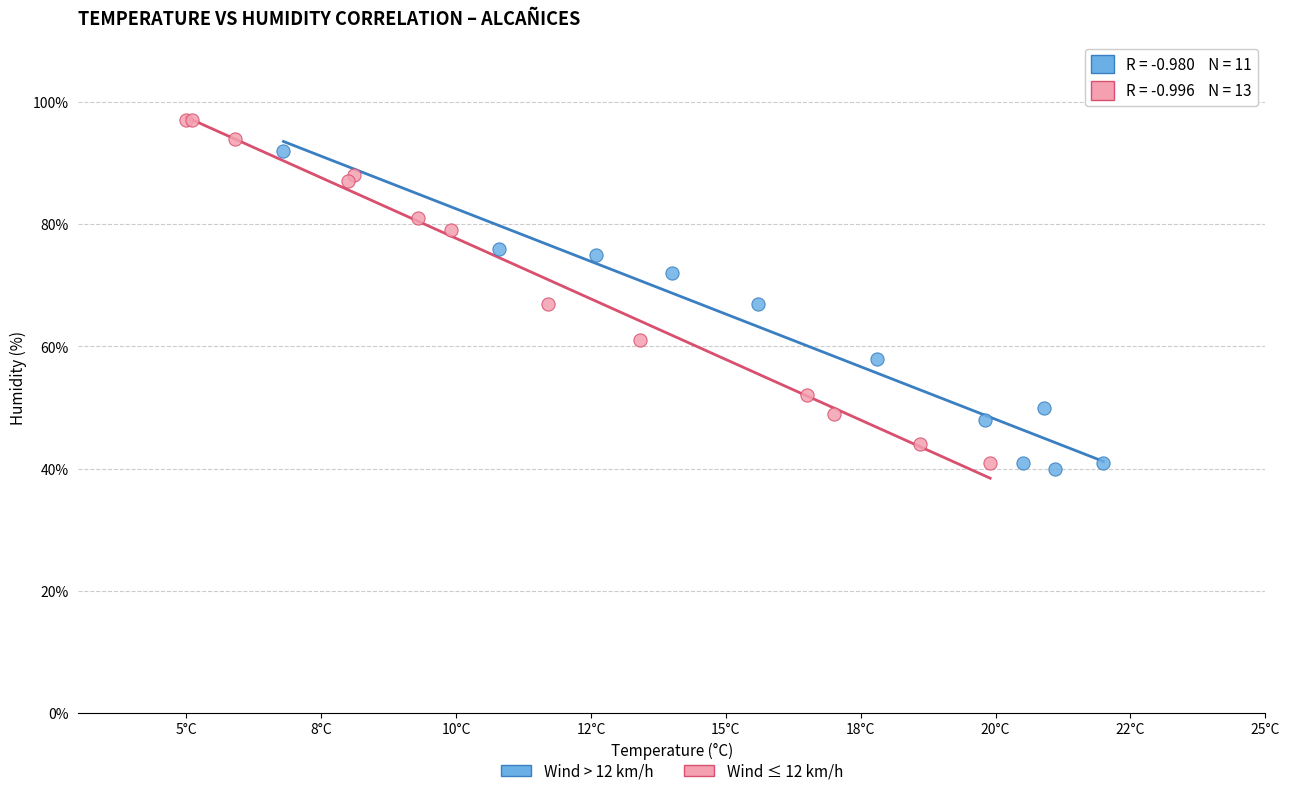

What are all the series names shown in the legend?

Wind > 12 km/h, Wind ≤ 12 km/h